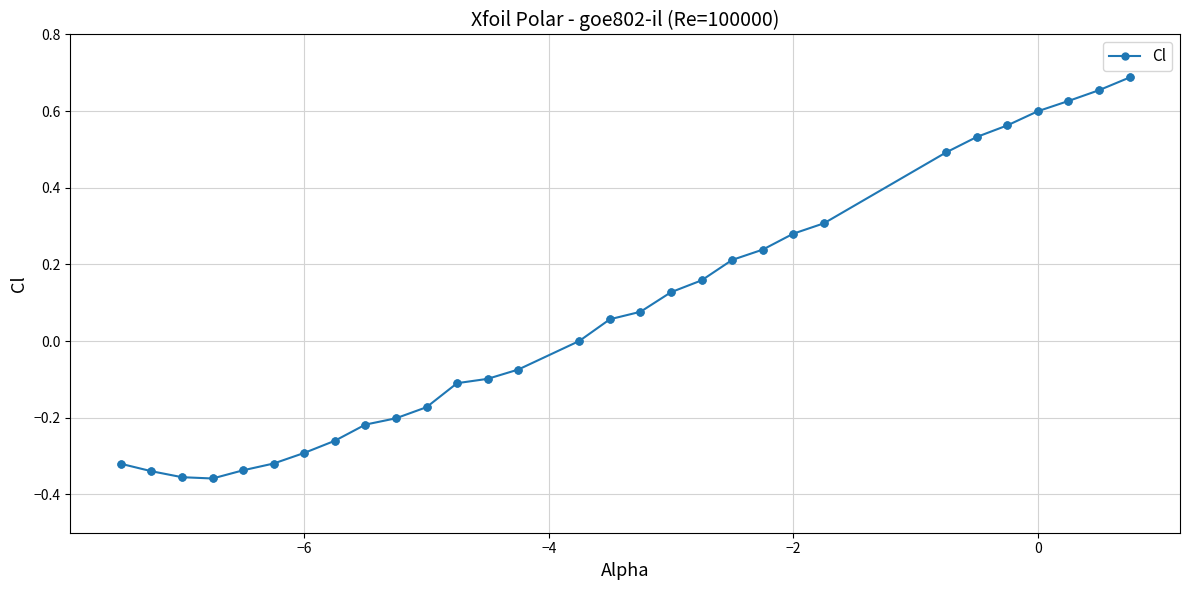

What is the difference between the maximum and second lowest values?

1.0